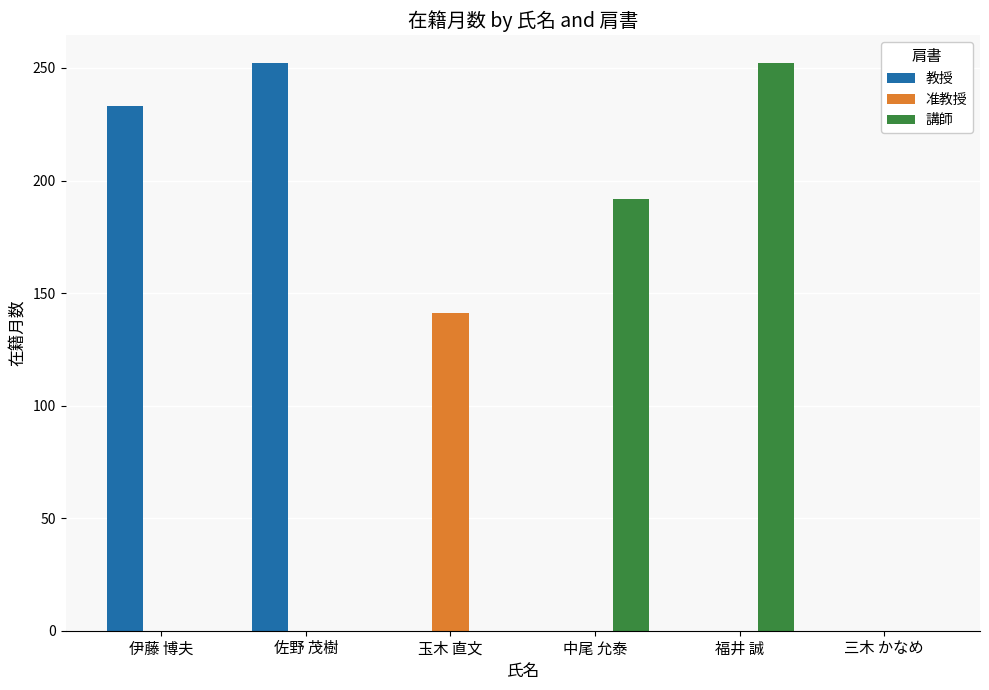

Reading left to right, what are all the values shown in this chart?

教授: 伊藤 博夫=233	佐野 茂樹=252	玉木 直文=0	中尾 允泰=0	福井 誠=0	三木 かなめ=0
准教授: 伊藤 博夫=0	佐野 茂樹=0	玉木 直文=141	中尾 允泰=0	福井 誠=0	三木 かなめ=0
講師: 伊藤 博夫=0	佐野 茂樹=0	玉木 直文=0	中尾 允泰=192	福井 誠=252	三木 かなめ=0